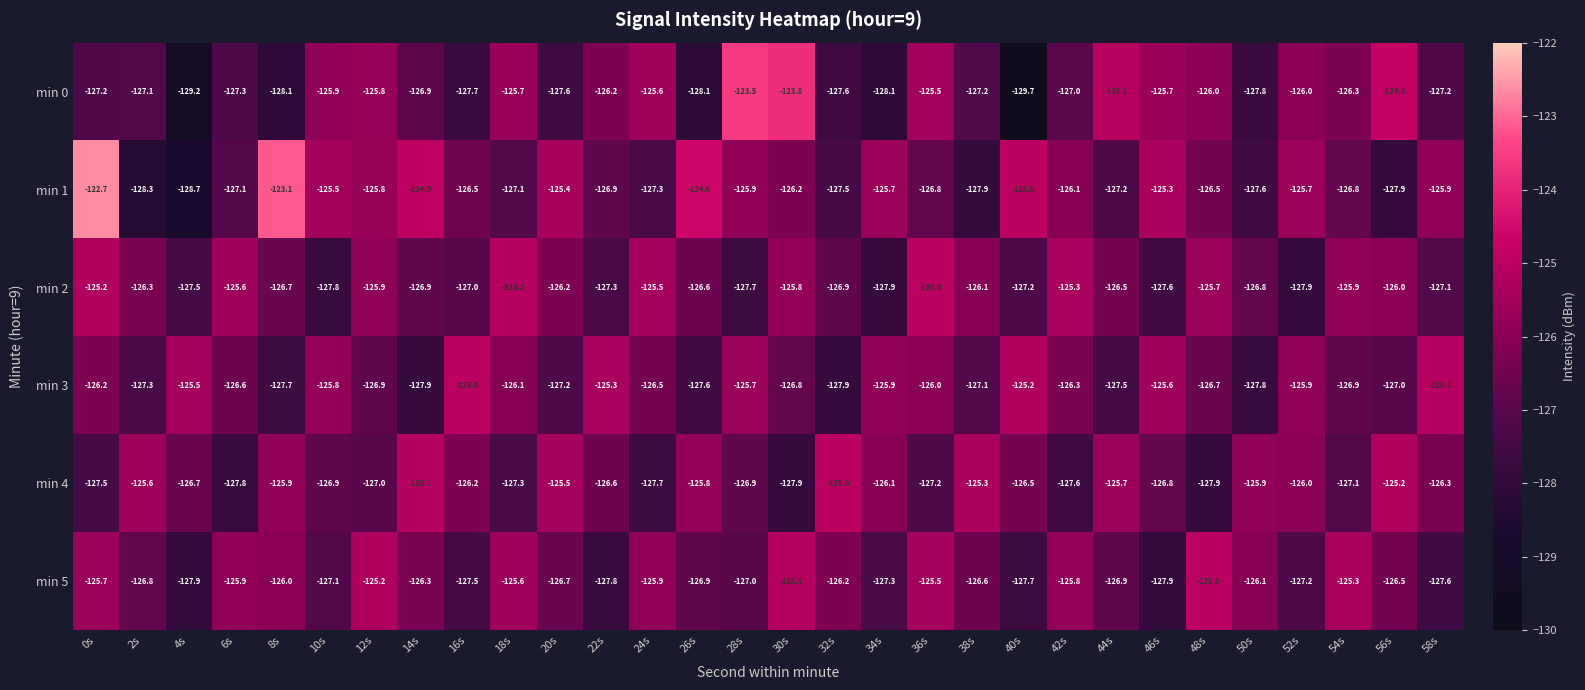

How many categories are shown in the chart?

30